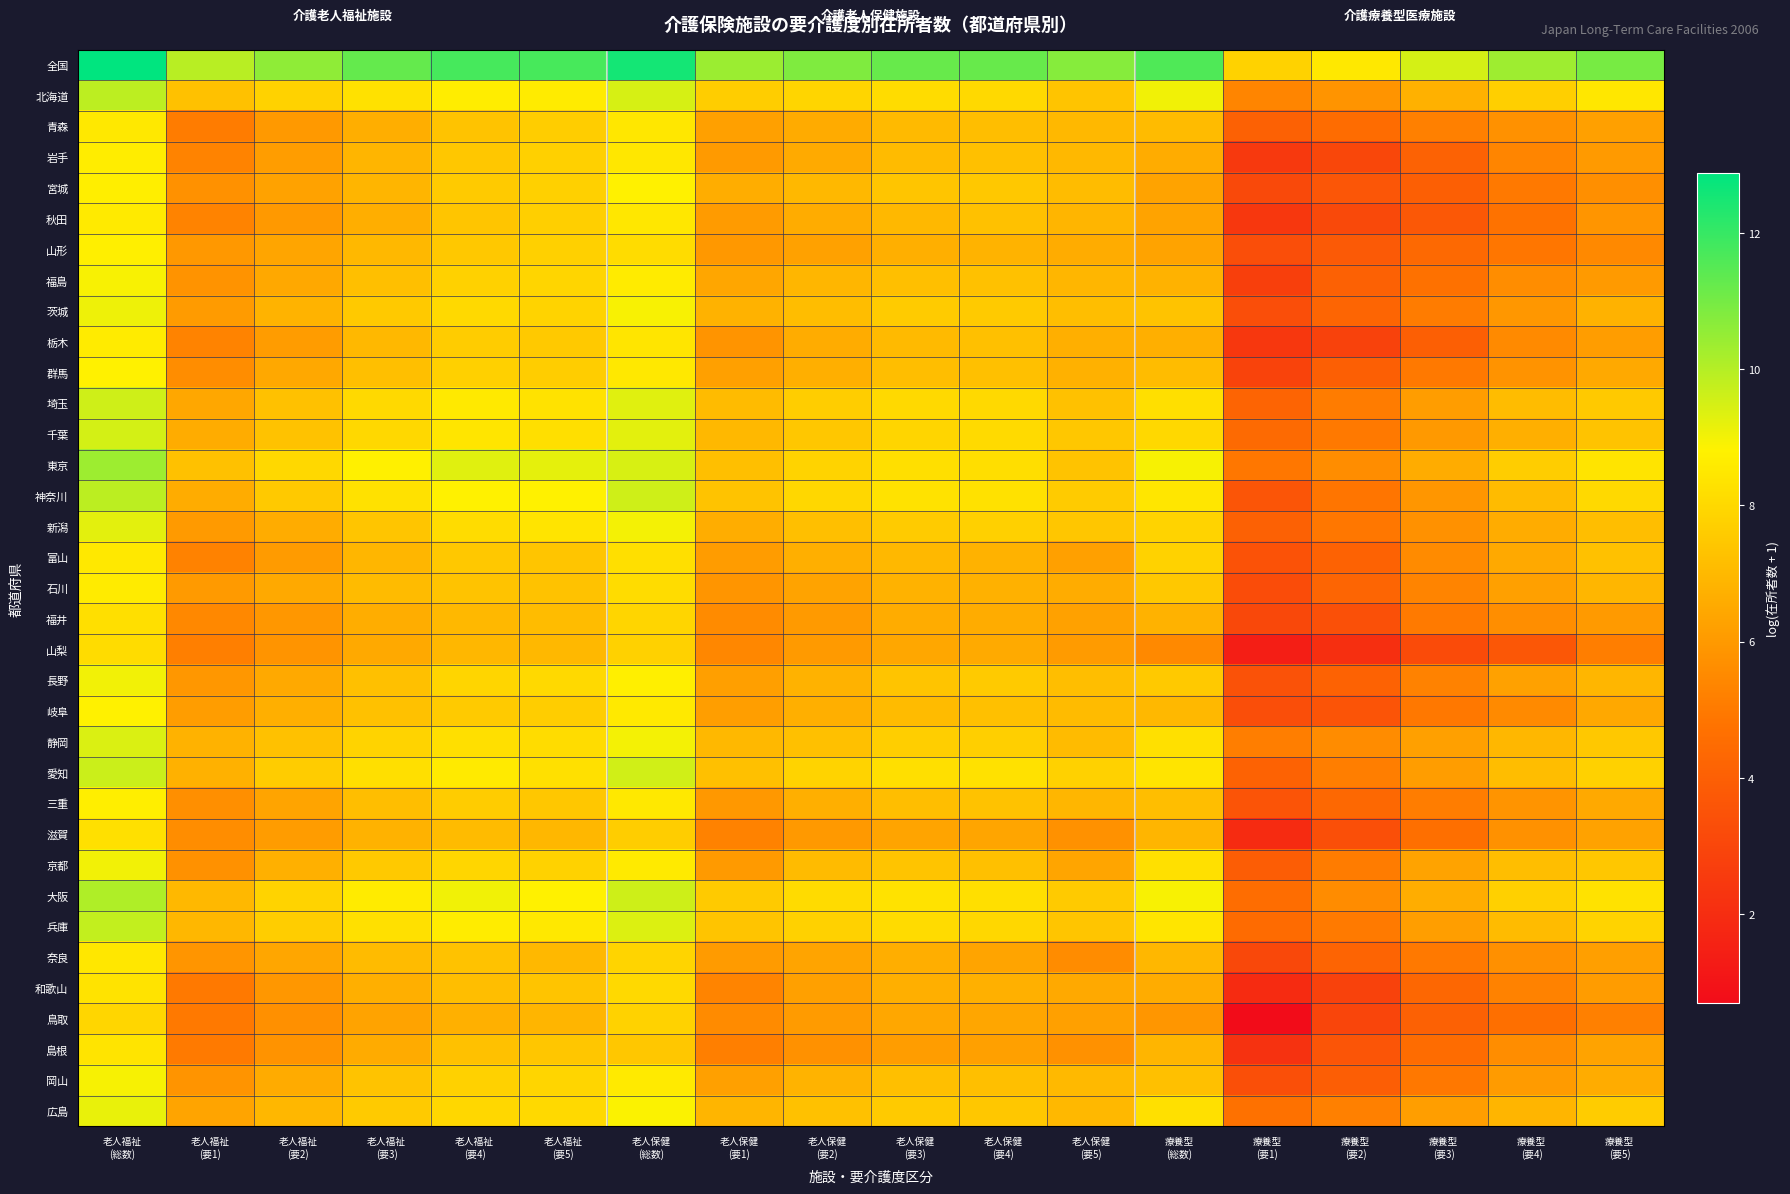

Which series has the largest total across all categories?

全国